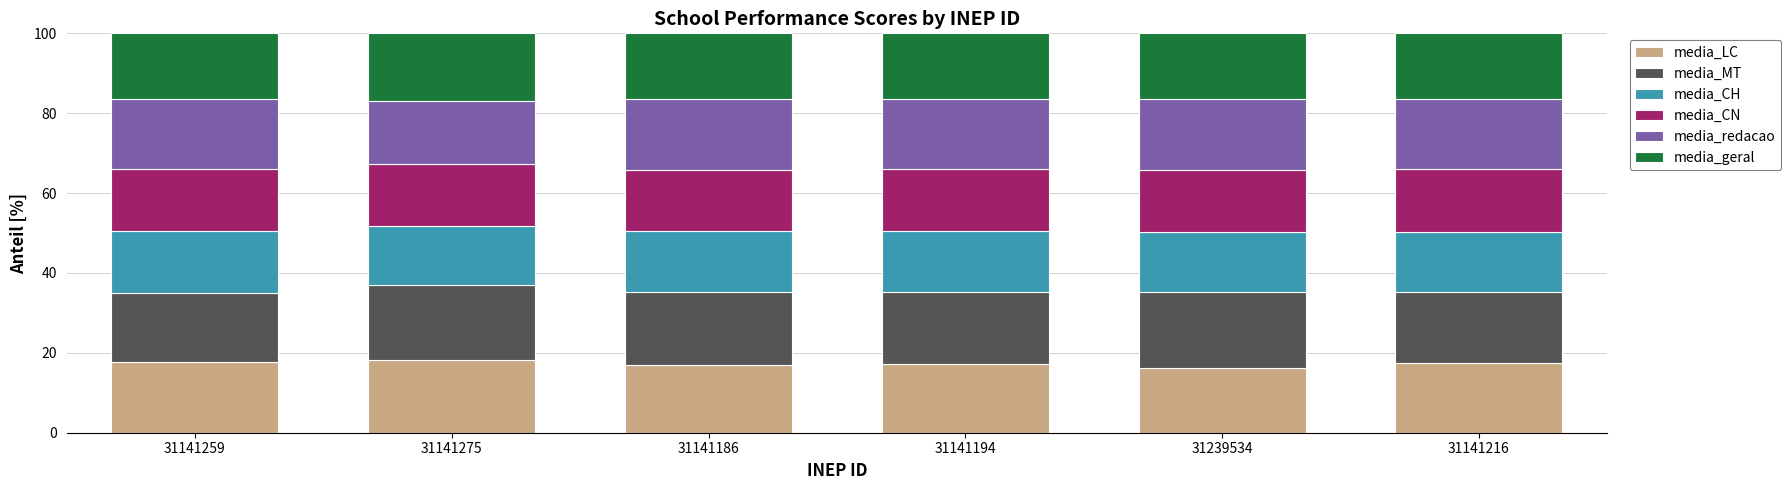

Is it true that media_LC equals 8.6 at 31239534?

False